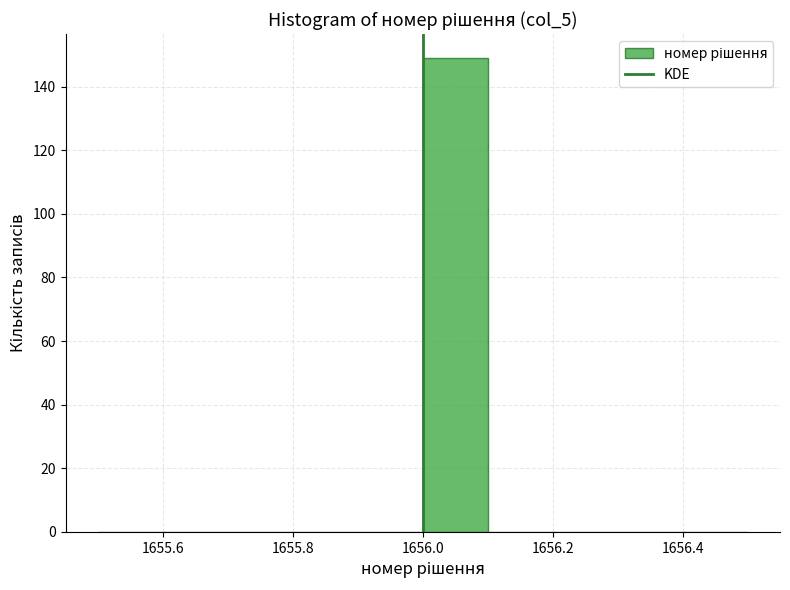

How tall is the bar that spans 1656.0 to 1656.1 on the x-axis? The values are not printed on the chart, so give them approximately, as read against the axis.

150